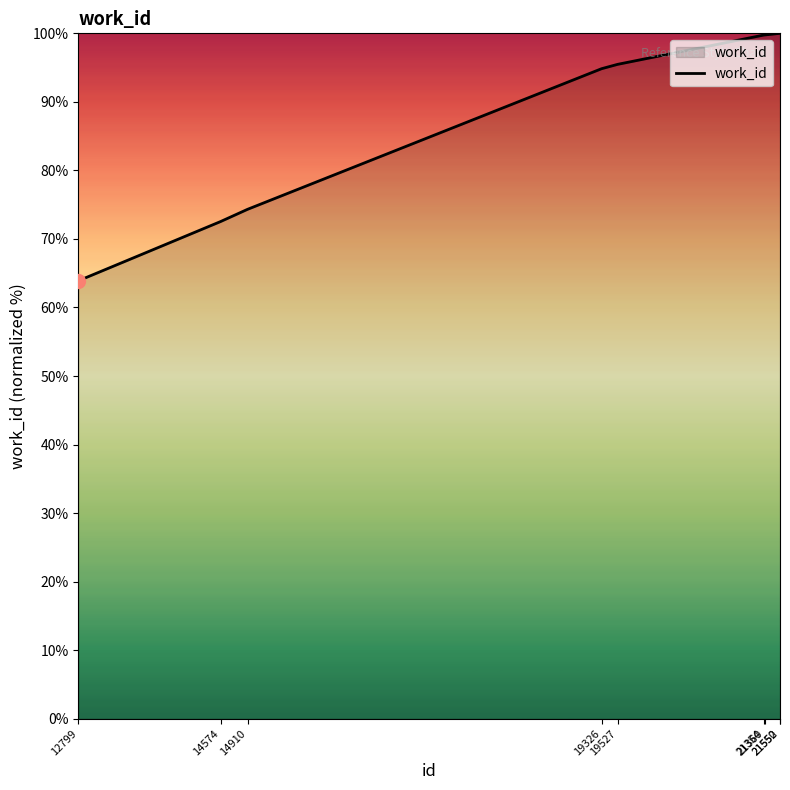

What is the difference between the maximum and minimum values?

36.1